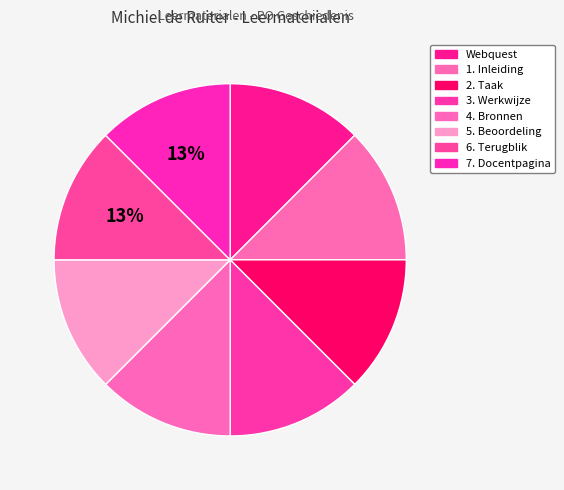

How much of the chart is everything except 7. Docentpagina?

87.5%